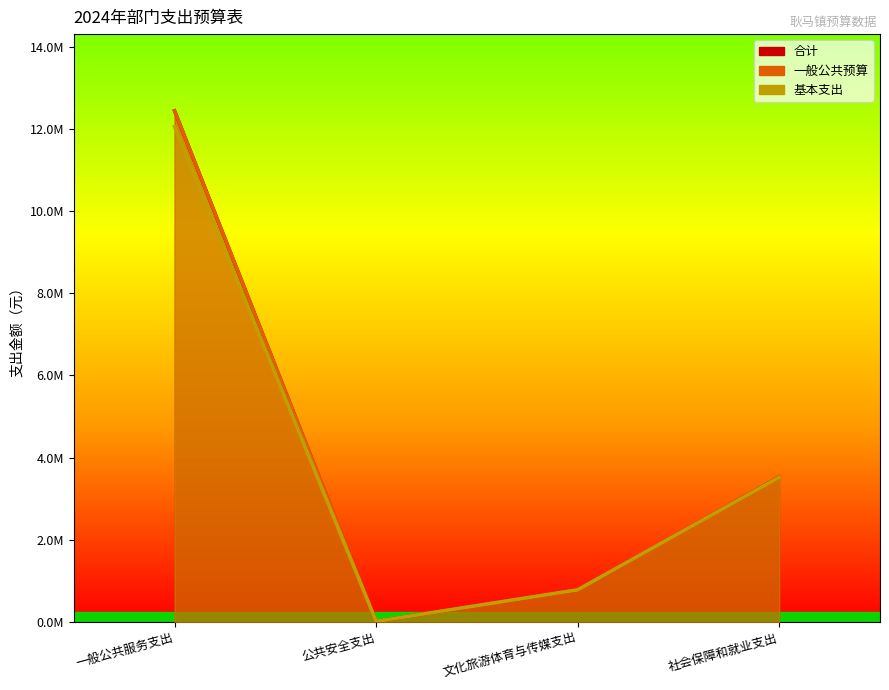

The 合计 series shows 1432350.1 at 社会保障和就业支出. True or false?

False